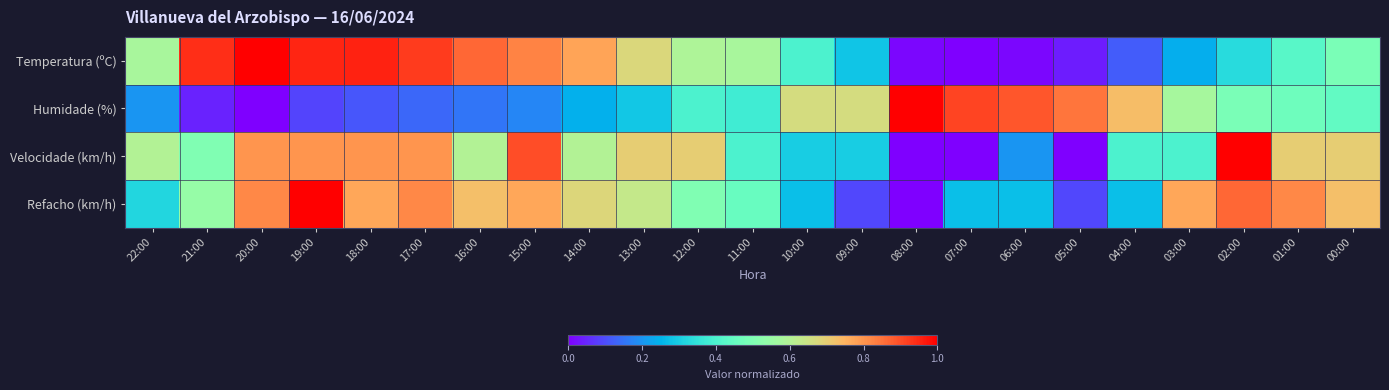

At which category is the sum across all series the highest?

19:00